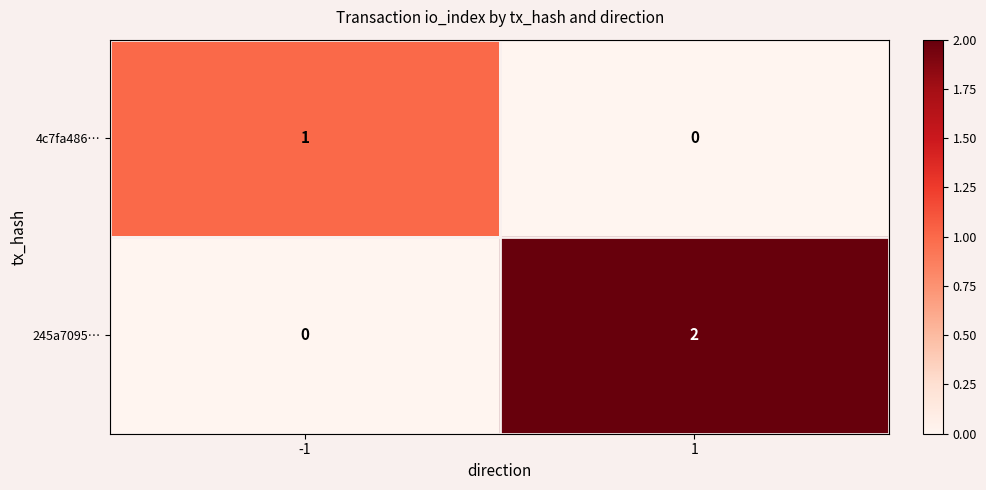

The value of 245a7095… at 1 is 2. True or false?

True